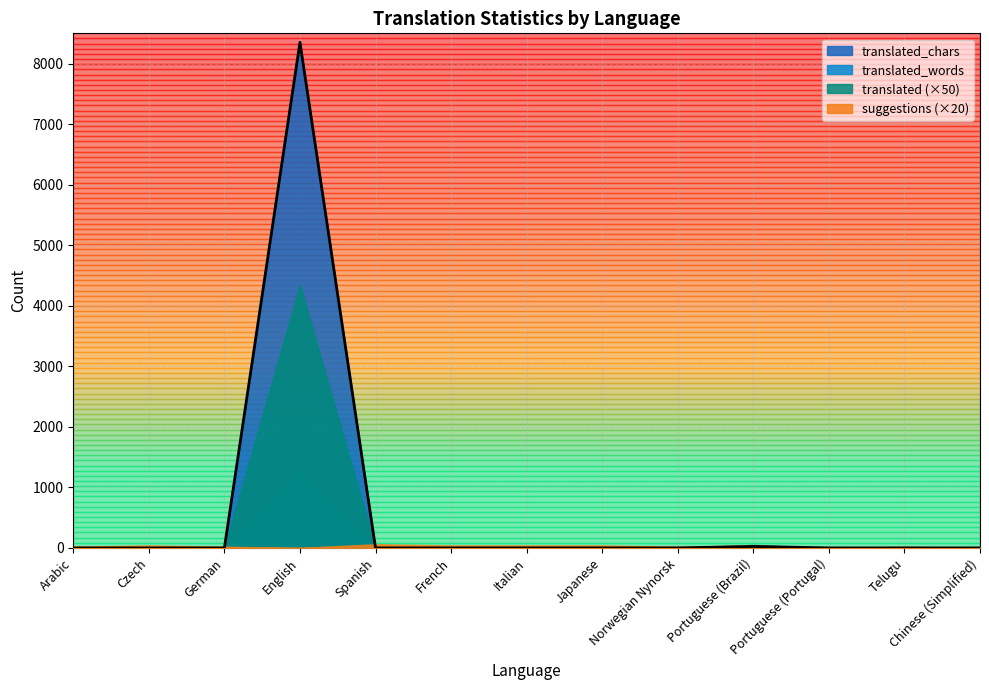

Which series has the largest range (max minus min)?

translated_chars